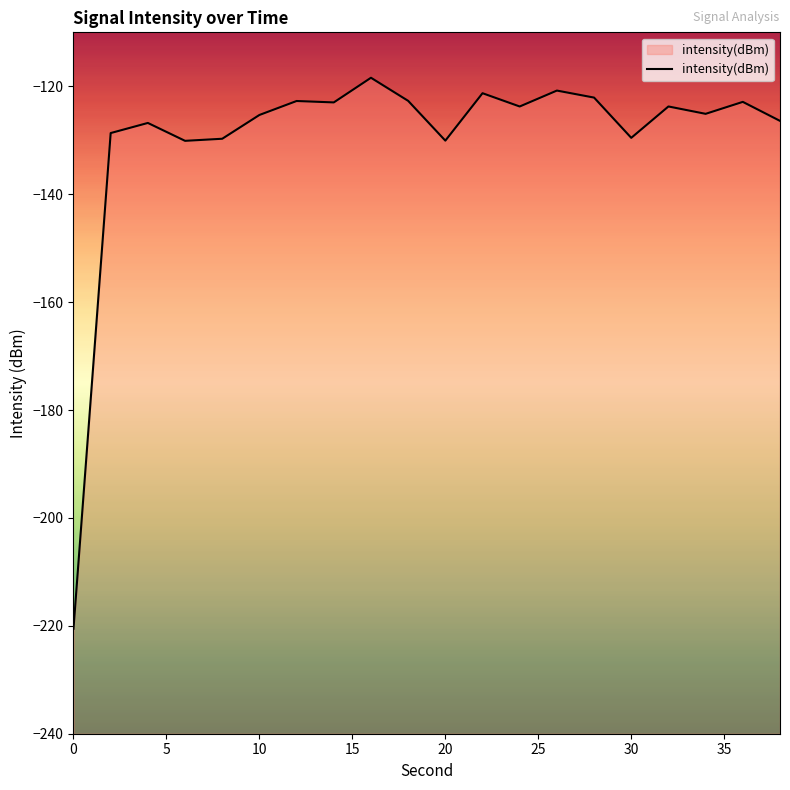

Reading left to right, extract all data points from this chart.

-220.5	-128.7	-126.8	-130.1	-129.7	-125.3	-122.7	-123.0	-118.4	-122.7	-130.1	-121.3	-123.7	-120.8	-122.1	-129.6	-123.7	-125.1	-122.9	-126.4